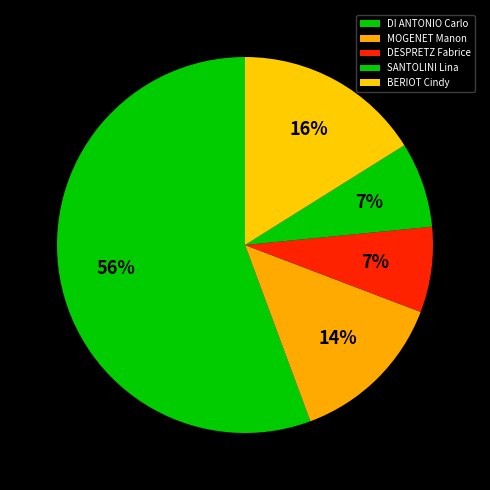

Is it true that SANTOLINI Lina is 1% of the pie?

False